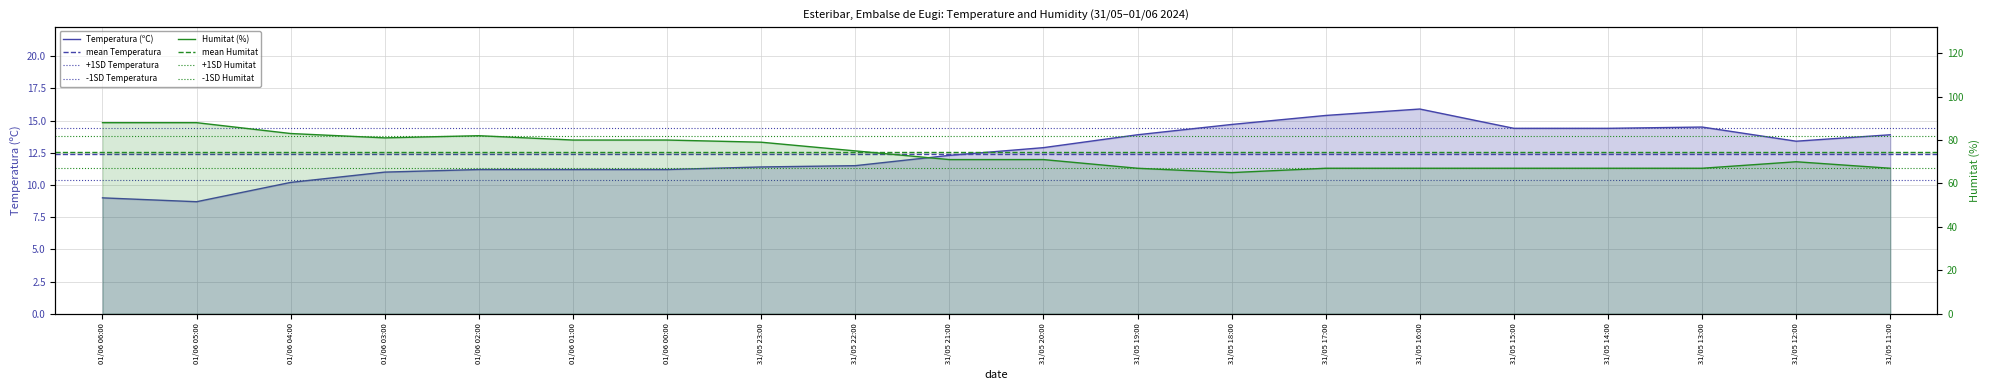

In Temperatura (ºC), how many points are higher than both neighbors (excluding endpoints)?

2